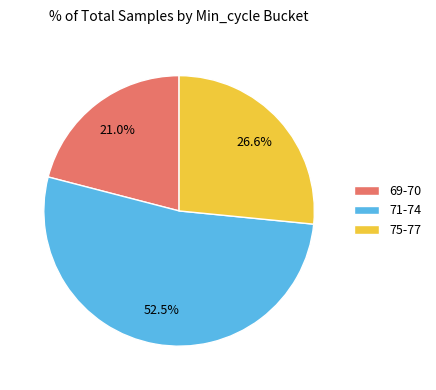

What percentage is NOT represented by 75-77?

73.4%